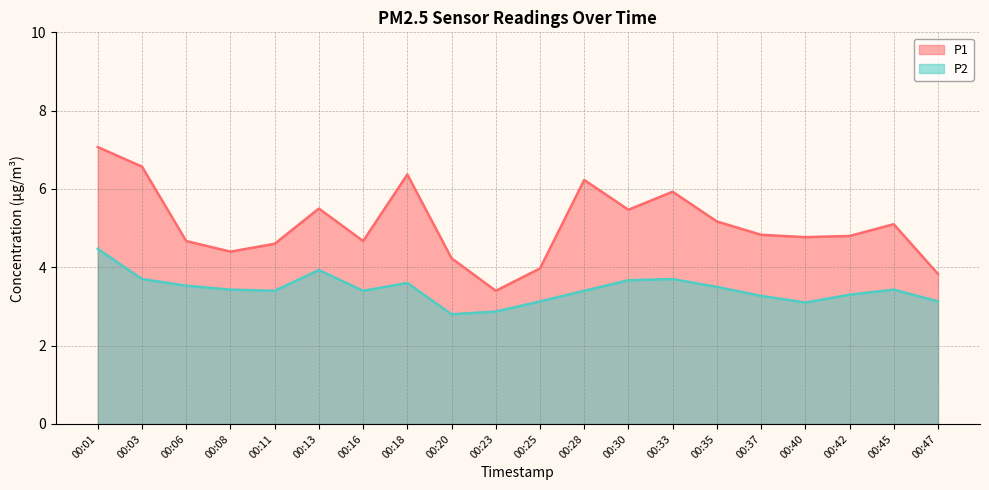

At how many categories does at least one series exceed 4?

17